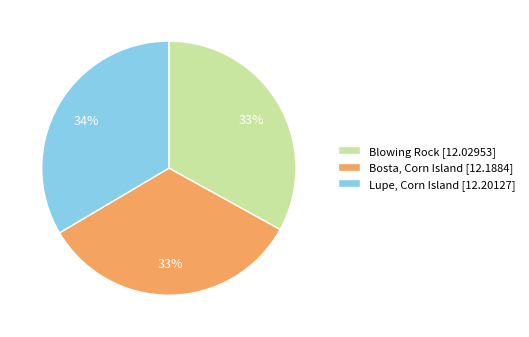

The Blowing Rock [12.02953] slice represents 22% of the pie. True or false?

False